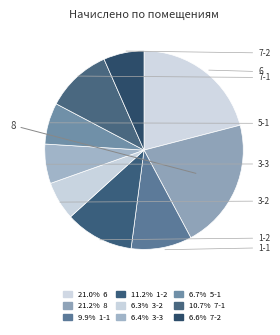

Does 7-1 represent more than half of the total?

No